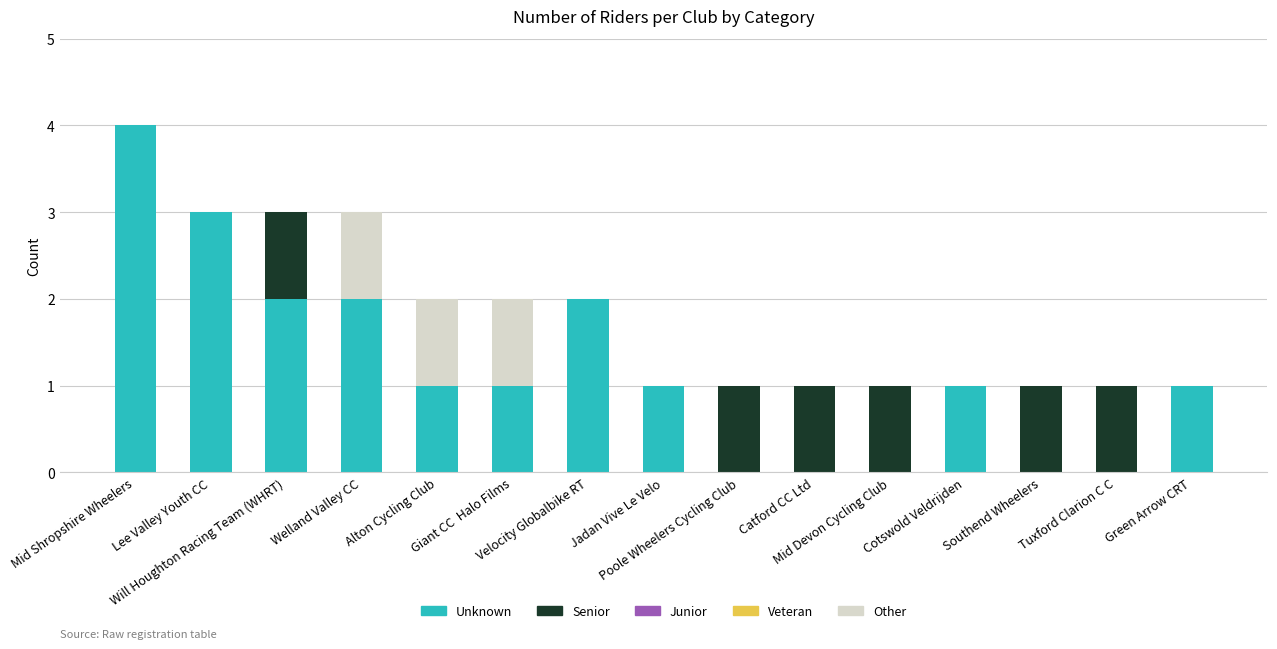

Does the chart contain stacked bars?

Yes